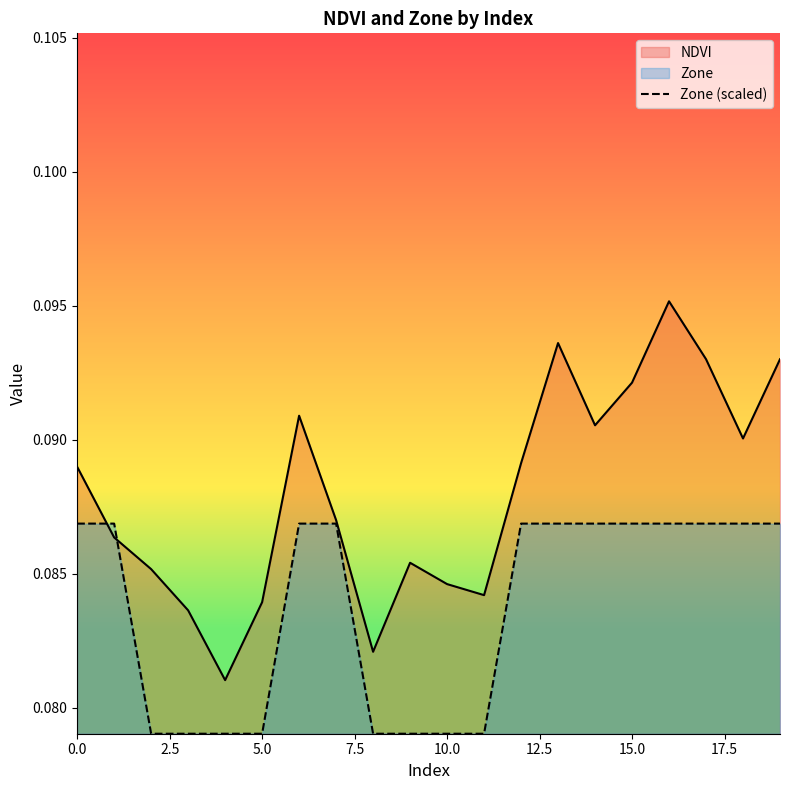

What is the label of the 20th point from the left?

19